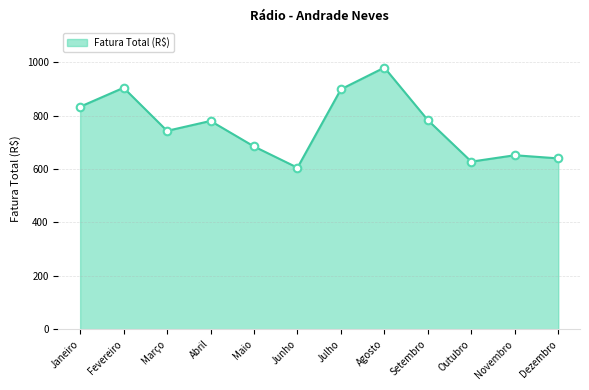

What is the ratio of the value at Novembro to the value at Setembro?

0.8